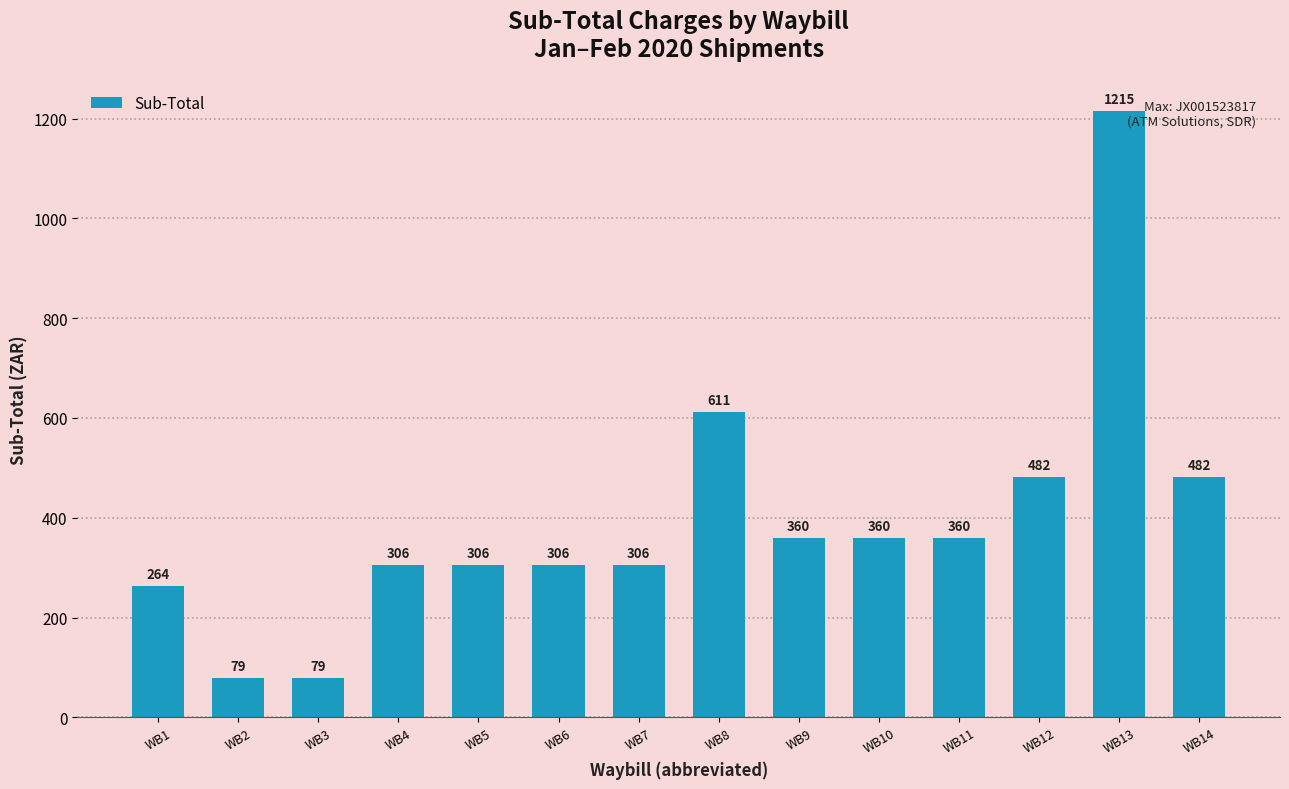

Between WB12 and WB10, which is larger?

WB12